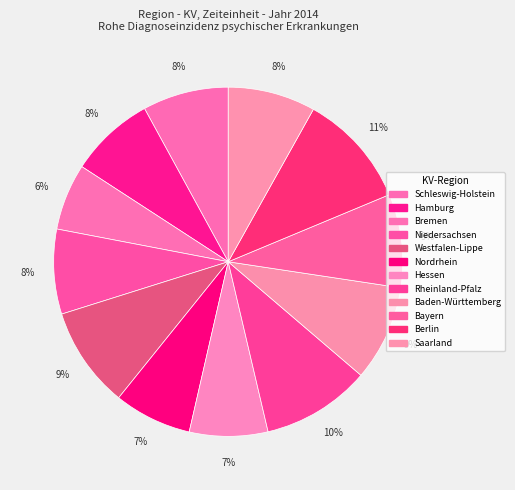

Do Berlin and Schleswig-Holstein together represent more than half of the pie?

No